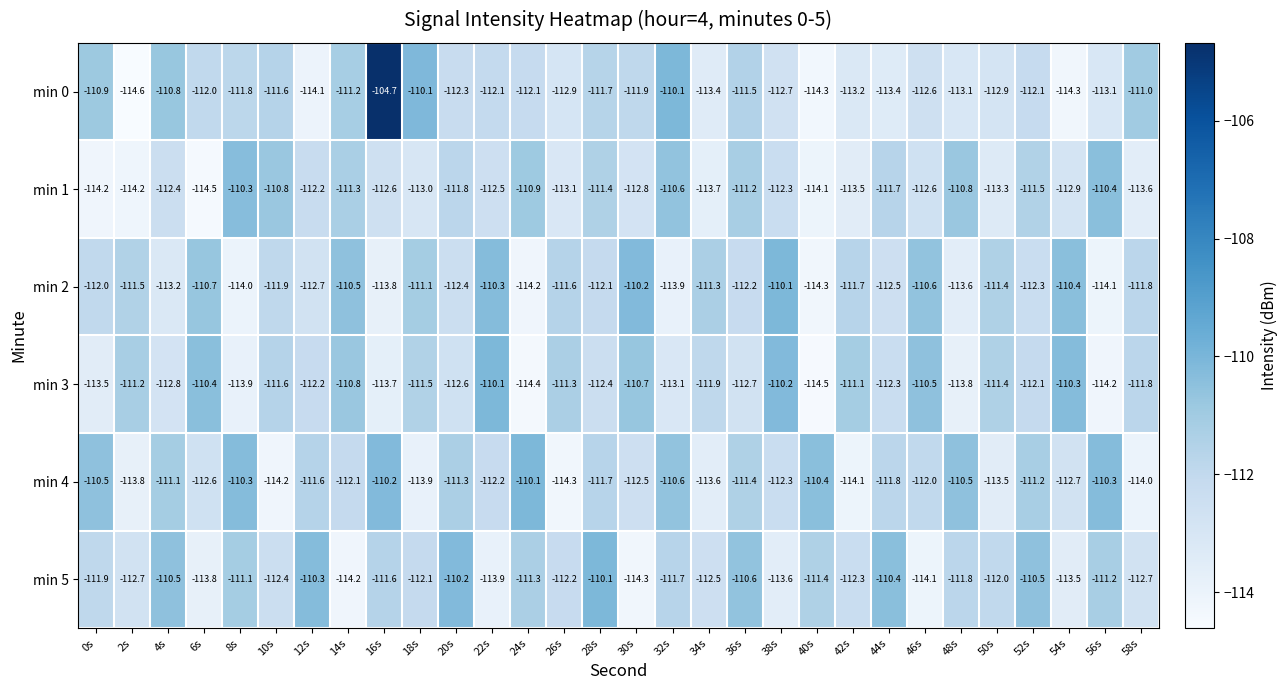

The value of min 0 at 20s is -171.9. True or false?

False